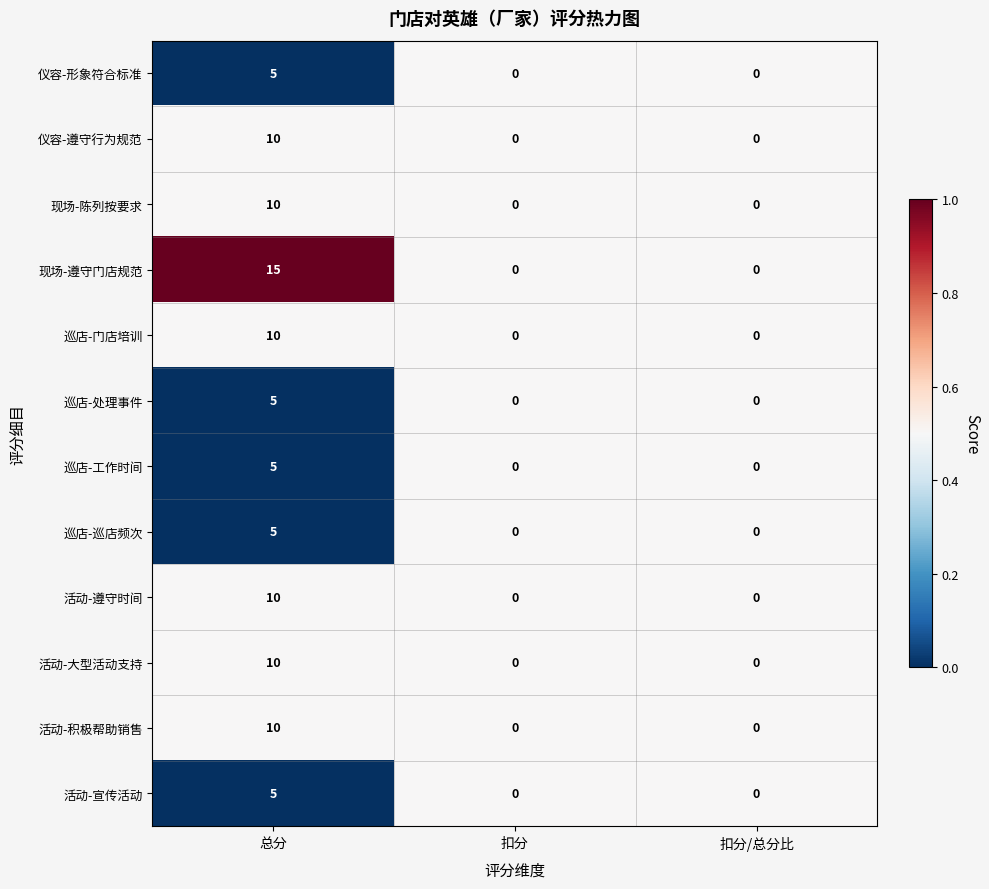

How many 巡店-巡店频次 values are between 0 and 5?

3